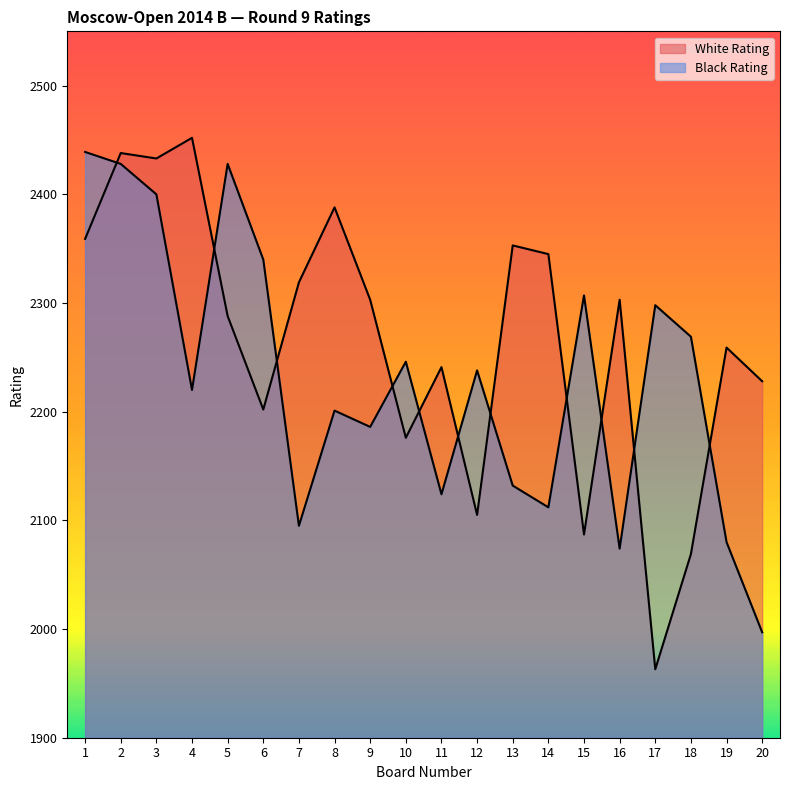

What is the minimum value for White Rating?

1963